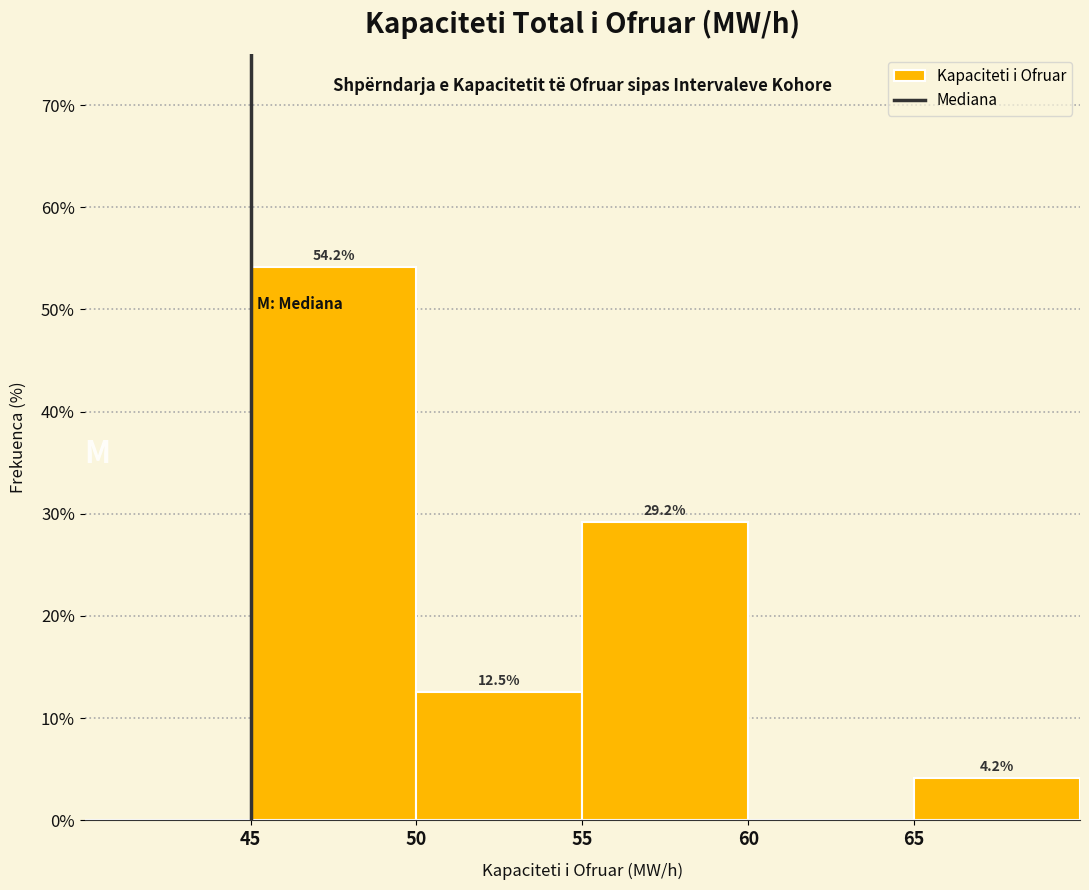

Over which range of the x-axis is the bar tallest?

45 to 50